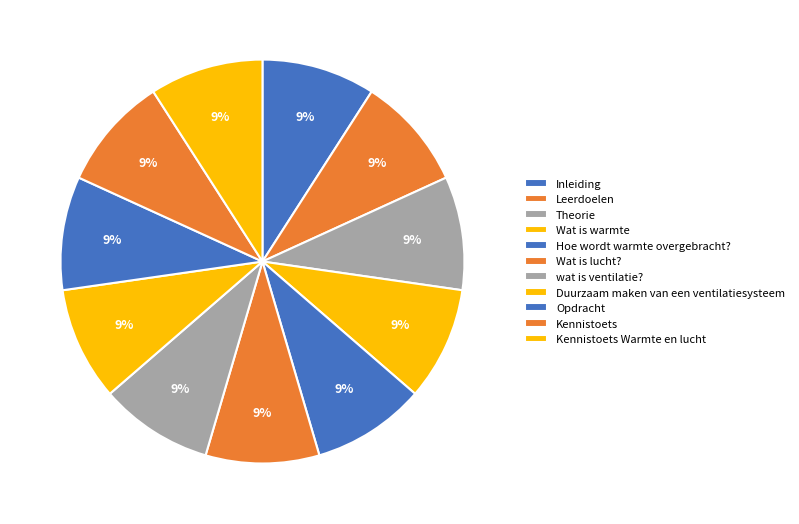

To the nearest percent, what is the combined percentage of Theorie and Hoe wordt warmte overgebracht??

18%